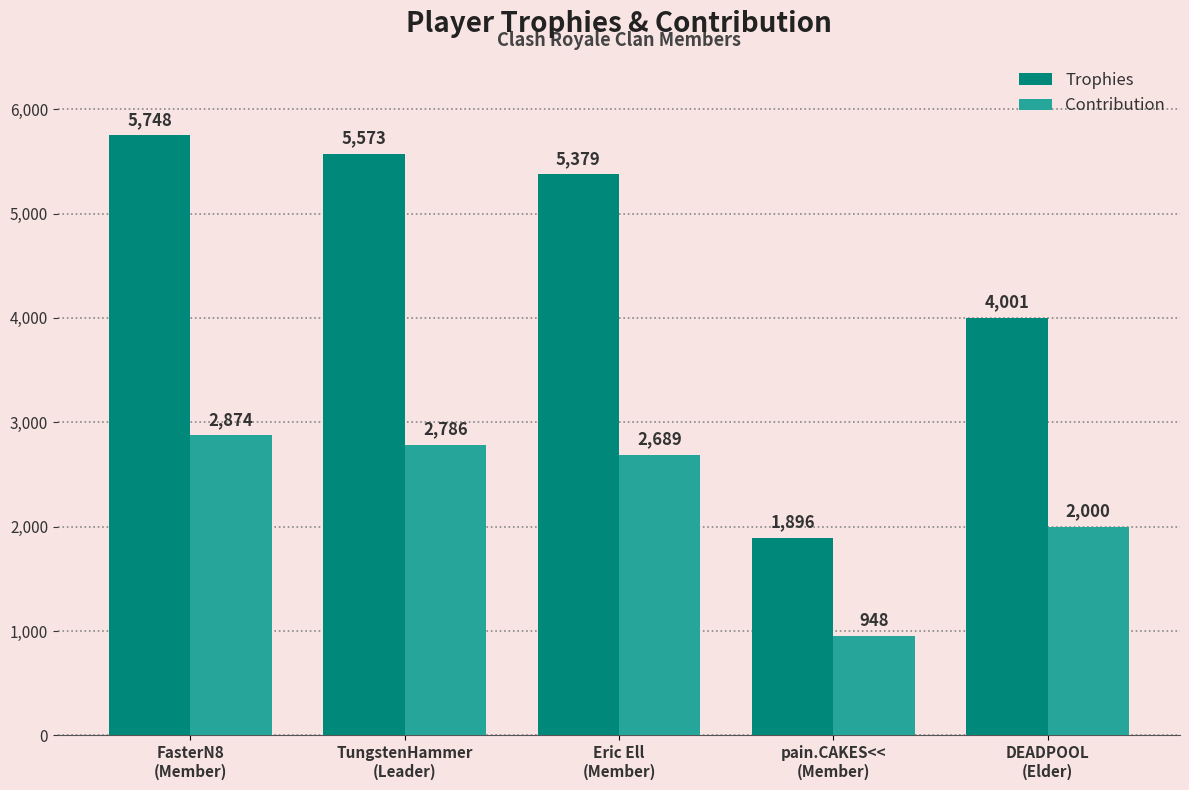

Rank the series at Eric Ell
(Member) from lowest to highest value.

Contribution, Trophies